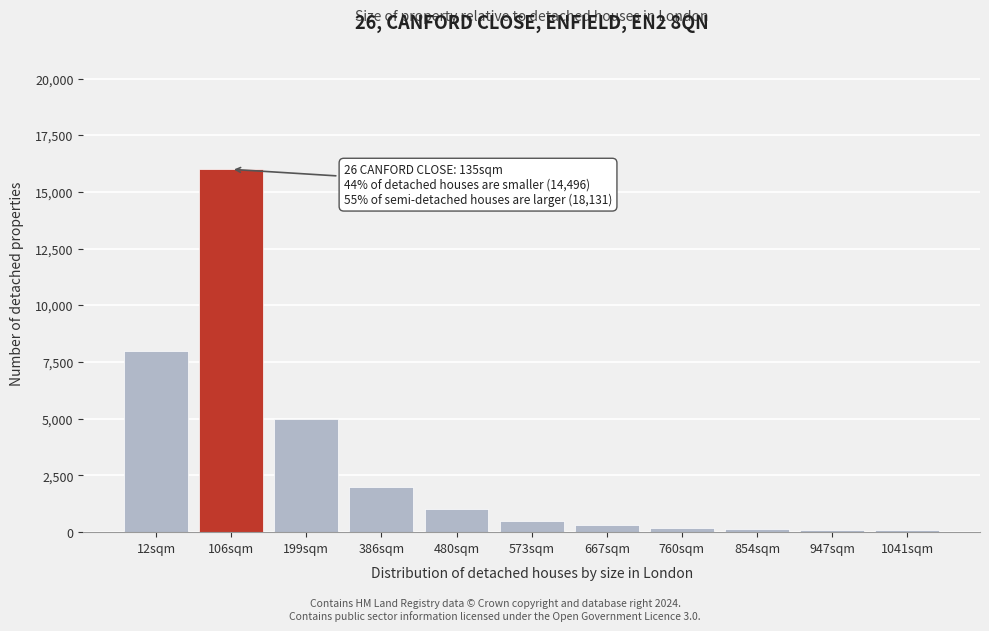

What is the sum of all values?

33330